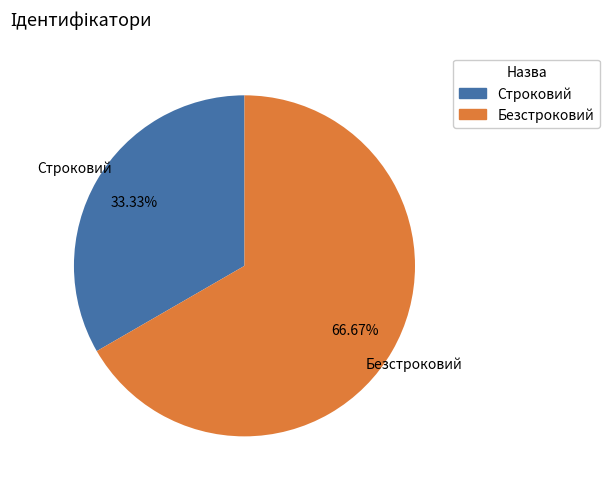

Which category accounts for the majority?

Безстроковий